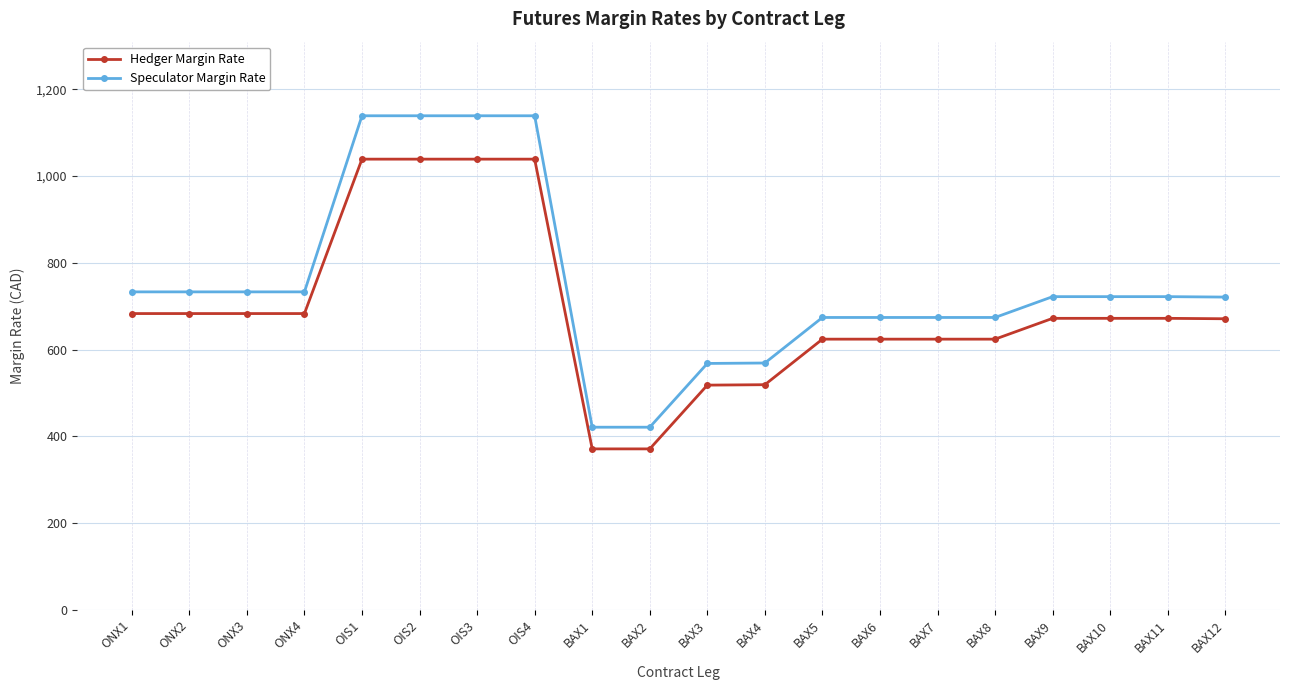

What is the spread (max minus min) of values at BAX6?

50